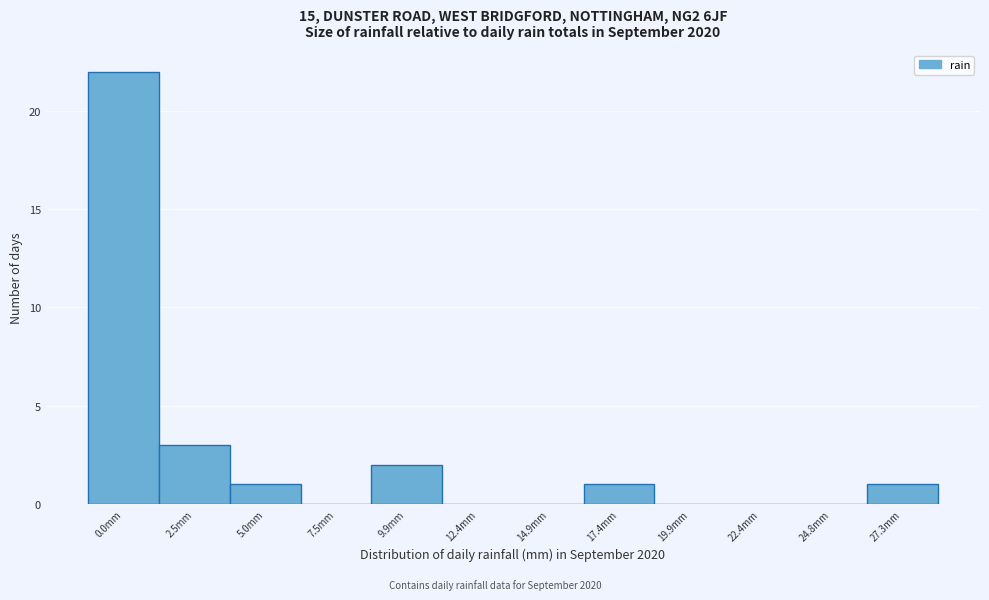

Reading left to right, transcribe all the data shown in this chart.

0.0mm=22	2.5mm=3	5.0mm=1	7.5mm=0	9.9mm=2	12.4mm=0	14.9mm=0	17.4mm=1	19.9mm=0	22.4mm=0	24.8mm=0	27.3mm=1